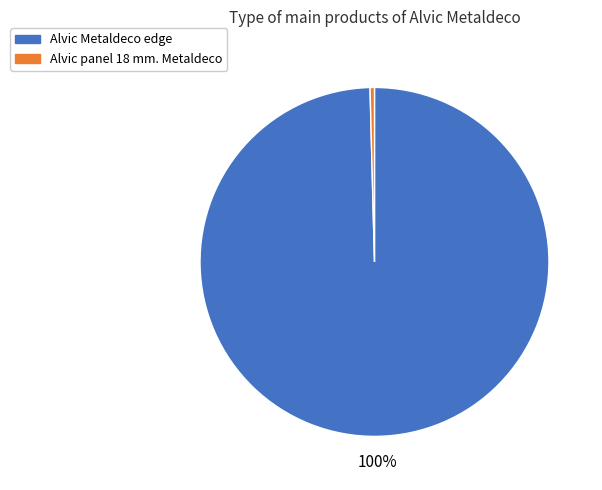

Is there any slice that represents more than half of the pie?

Yes